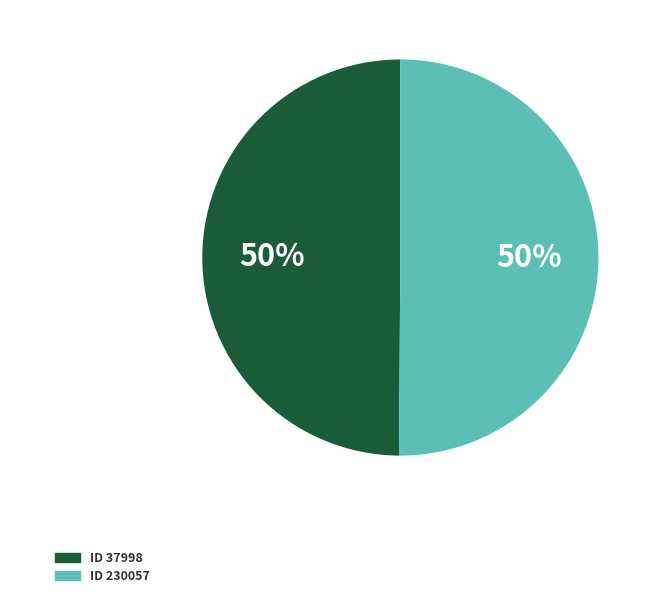

To the nearest percent, what is the average slice percentage?

50%